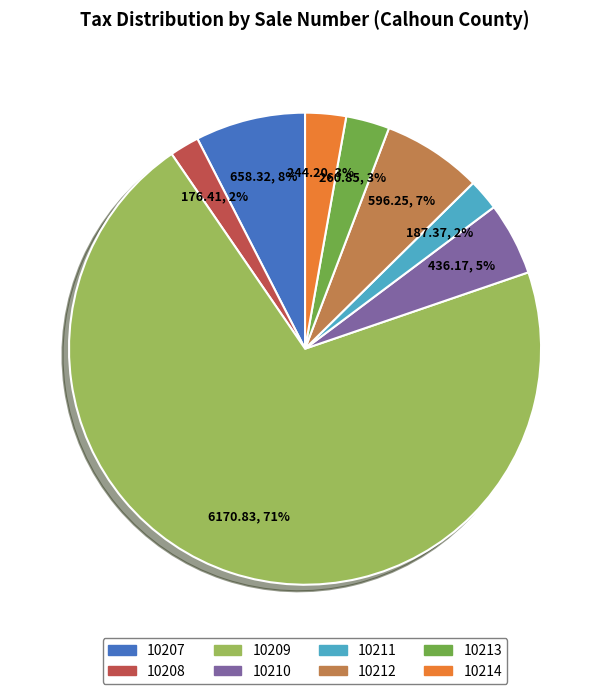

Combined, do 10213 and 10210 account for over 50%?

No